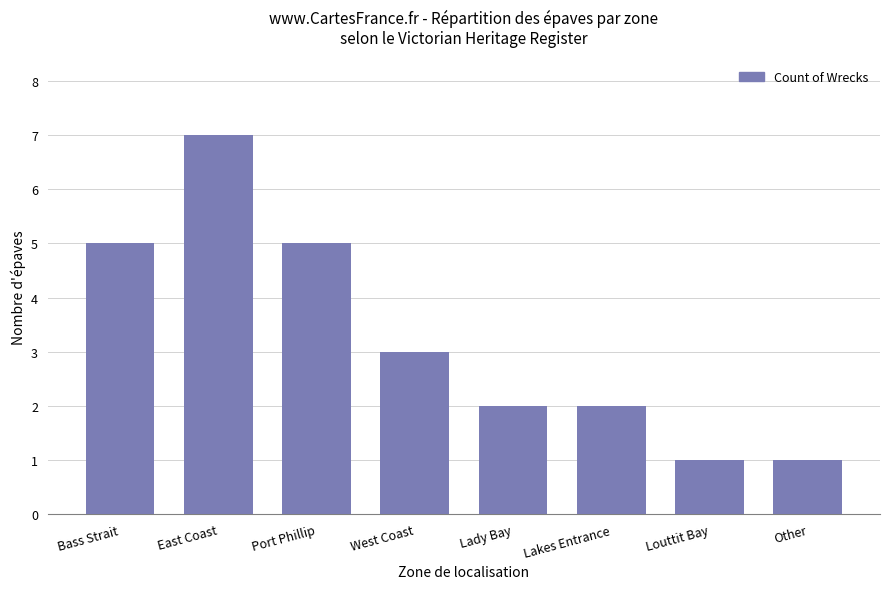

What is the average value?

3